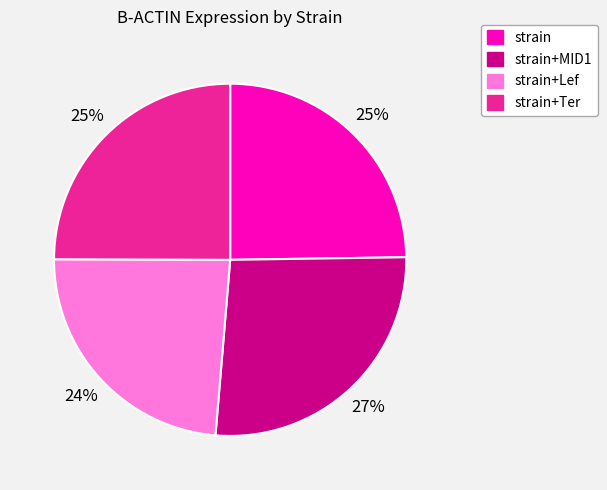

How many segments does this pie chart have?

4